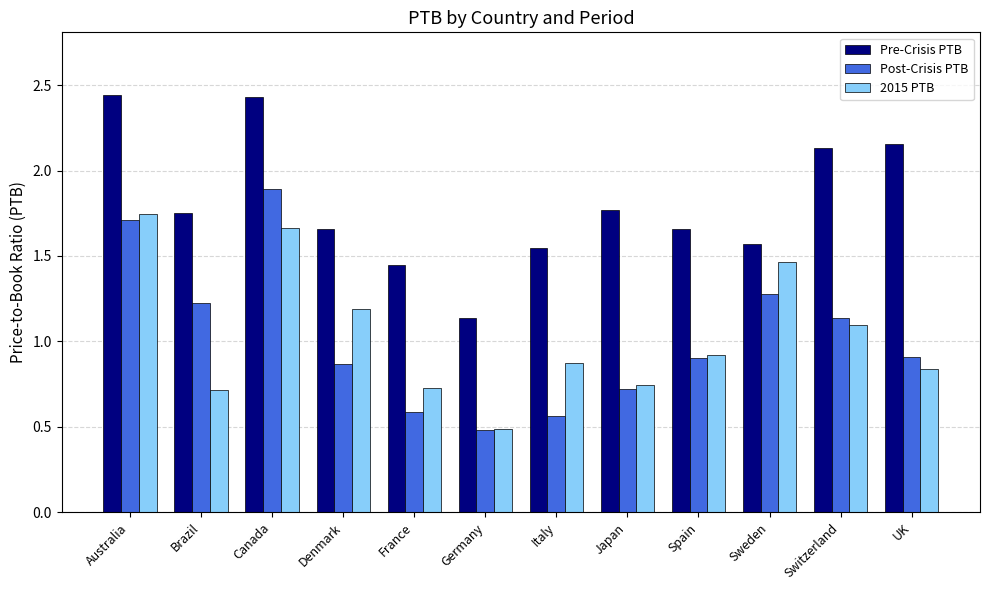

Which category has the highest value in the 2015 PTB series?

Australia